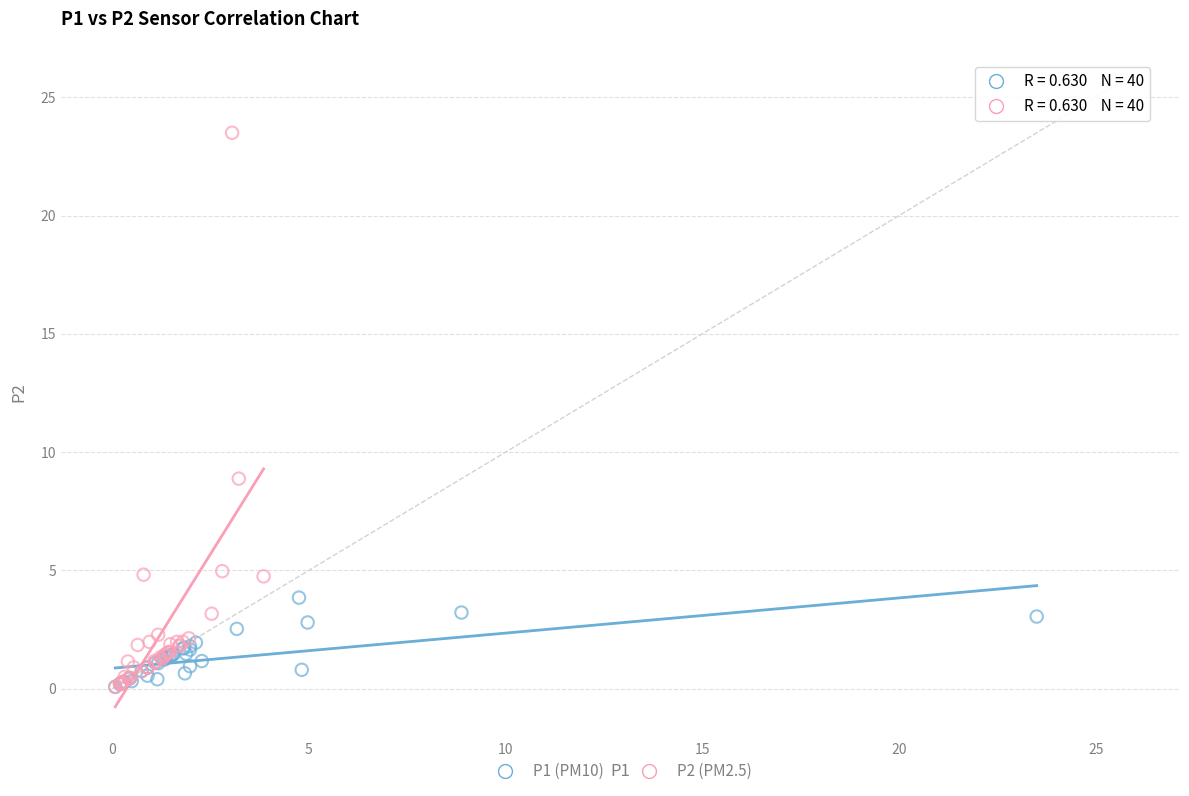

Which series has the largest Y range (max minus min)?

P2 (PM2.5)